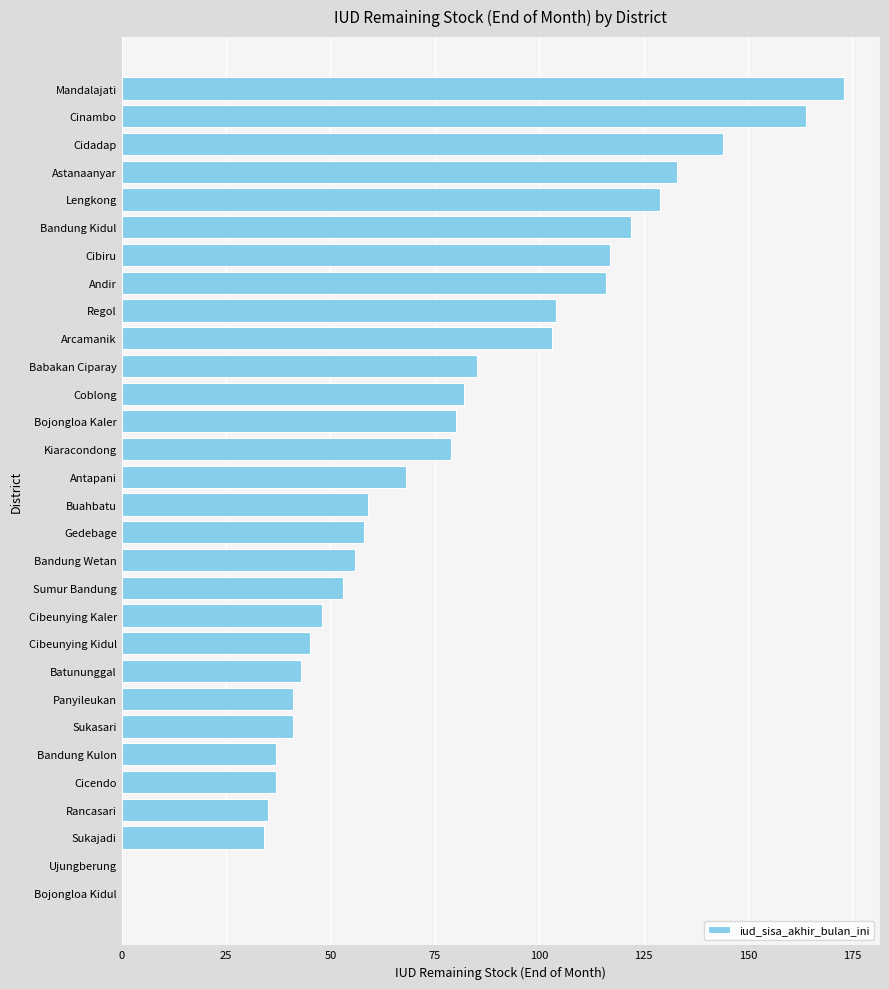

Reading bottom to top, what are all the values shown in this chart?

Bojongloa Kidul=0	Ujungberung=0	Sukajadi=34	Rancasari=35	Cicendo=37	Bandung Kulon=37	Sukasari=41	Panyileukan=41	Batununggal=43	Cibeunying Kidul=45	Cibeunying Kaler=48	Sumur Bandung=53	Bandung Wetan=56	Gedebage=58	Buahbatu=59	Antapani=68	Kiaracondong=79	Bojongloa Kaler=80	Coblong=82	Babakan Ciparay=85	Arcamanik=103	Regol=104	Andir=116	Cibiru=117	Bandung Kidul=122	Lengkong=129	Astanaanyar=133	Cidadap=144	Cinambo=164	Mandalajati=173